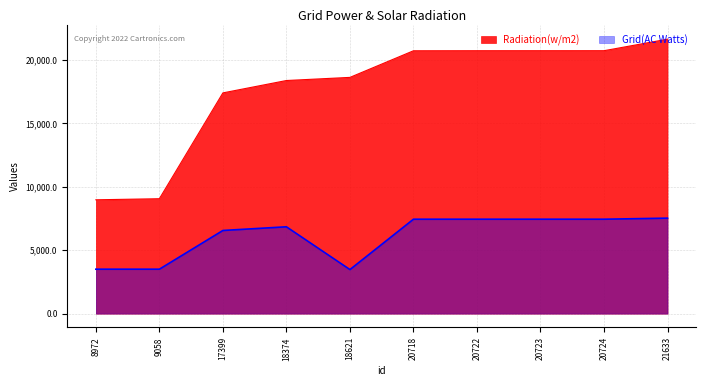

At which label does Radiation(w/m2) reach its minimum?

8972